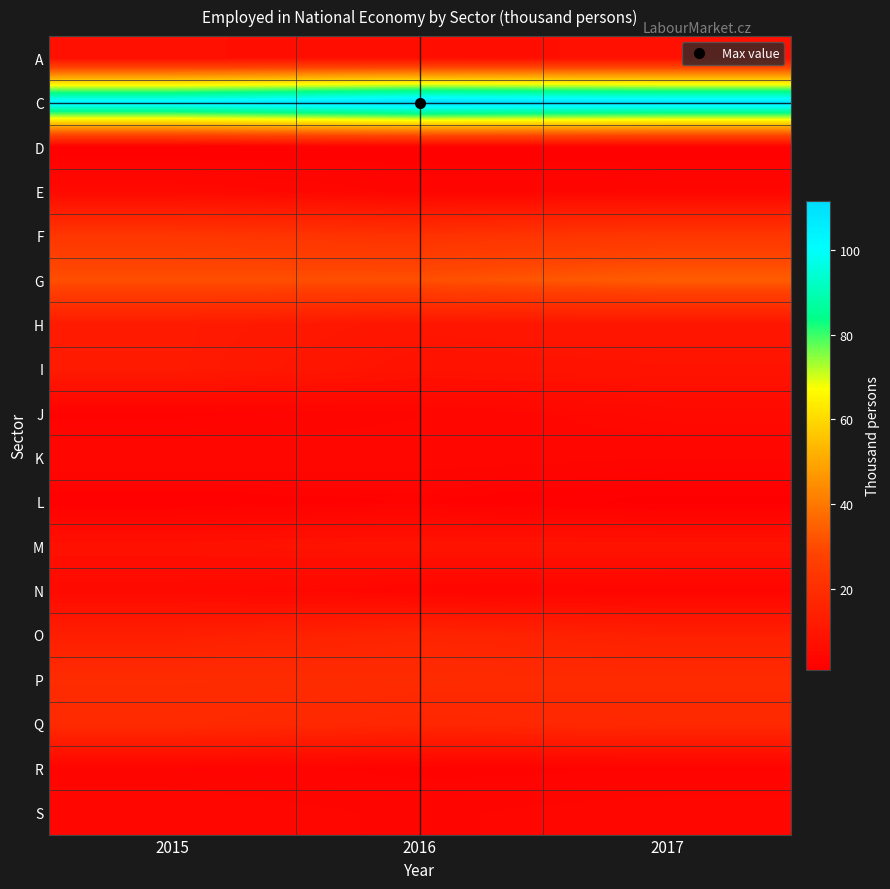

What is the maximum value shown in the chart?

111.5